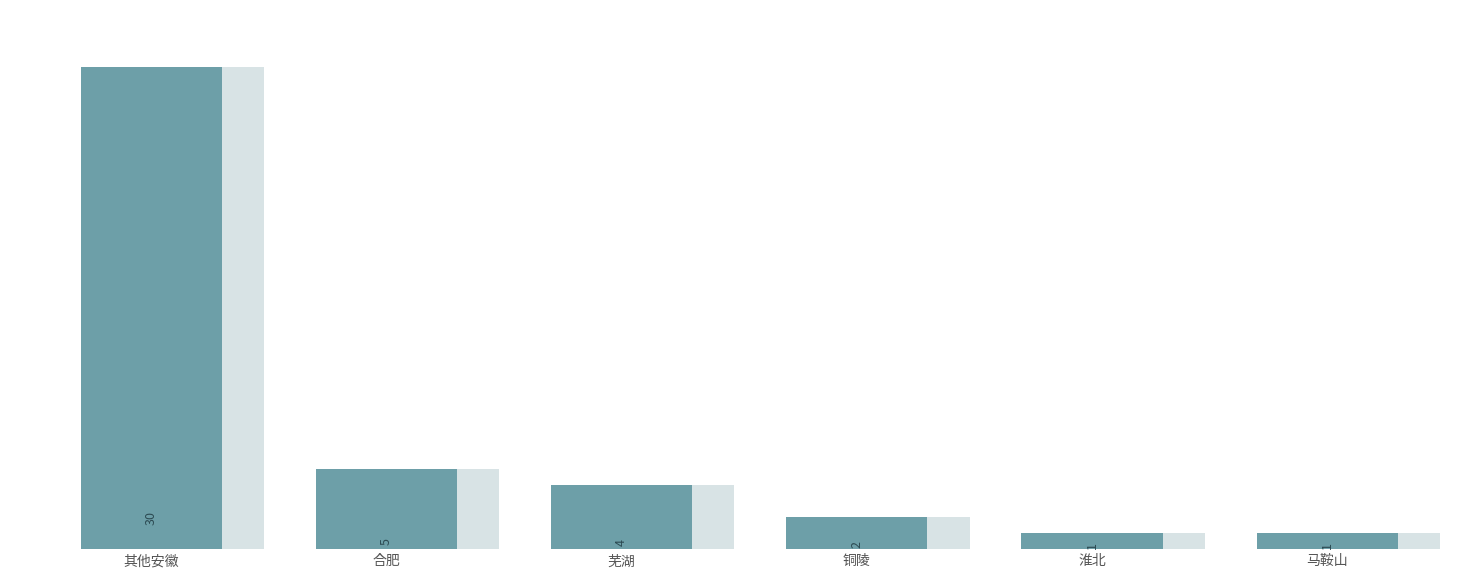

Reading right to left, extract all data points from this chart.

1	1	2	4	5	30